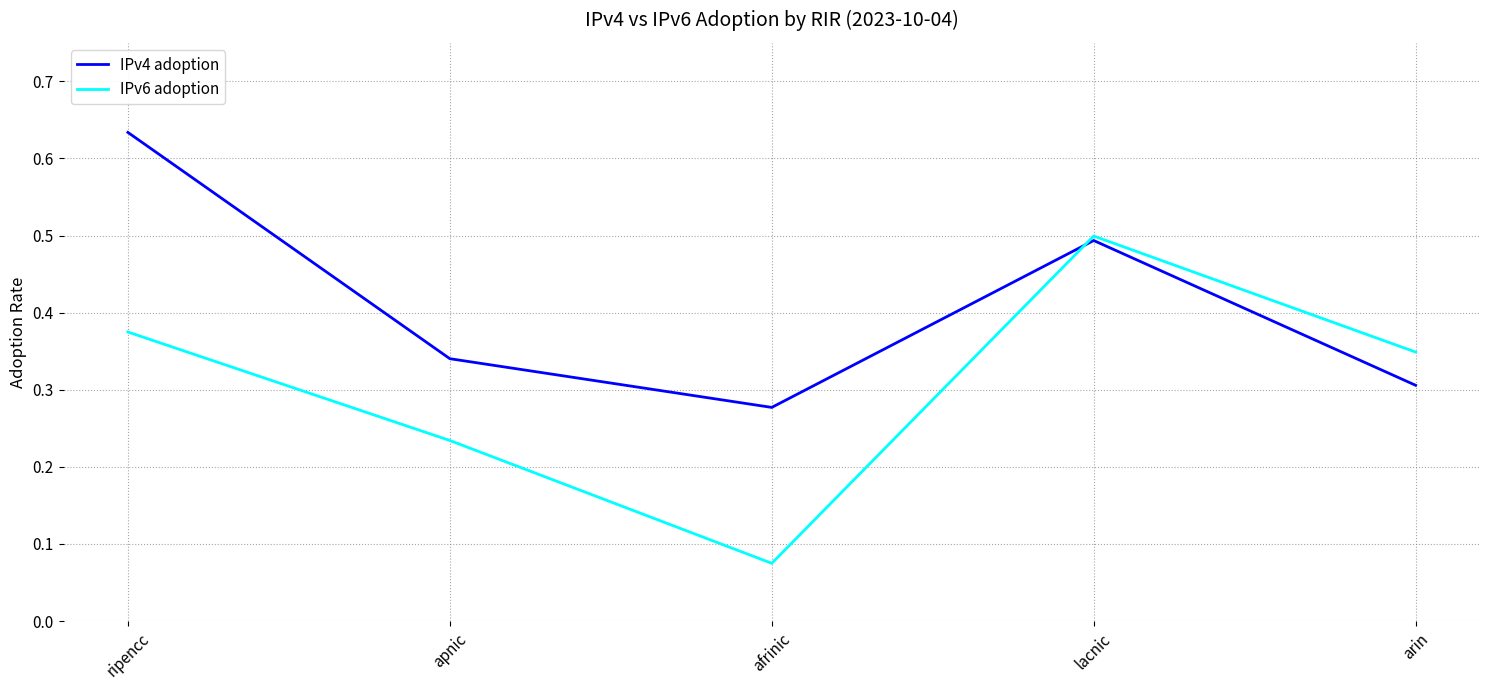

What position from the left is afrinic?

3